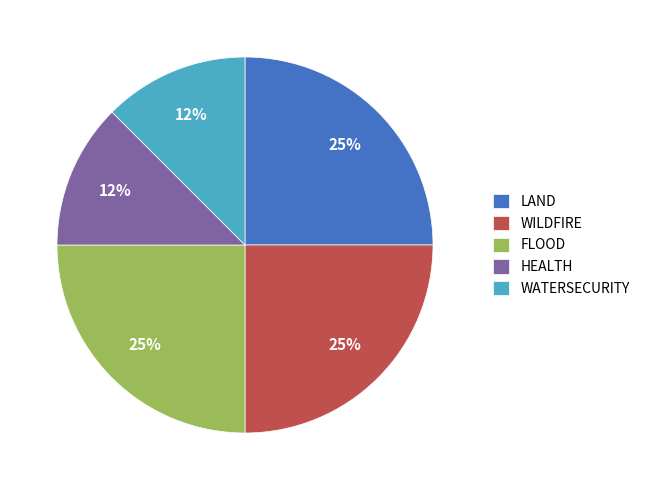

Do WATERSECURITY and LAND together represent more than half of the pie?

No